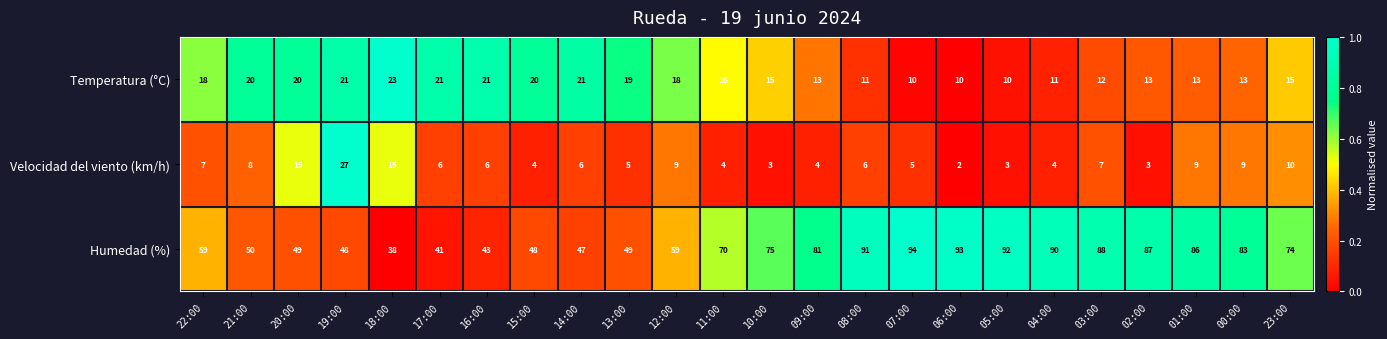

Which series has the largest range (max minus min)?

Humedad (%)